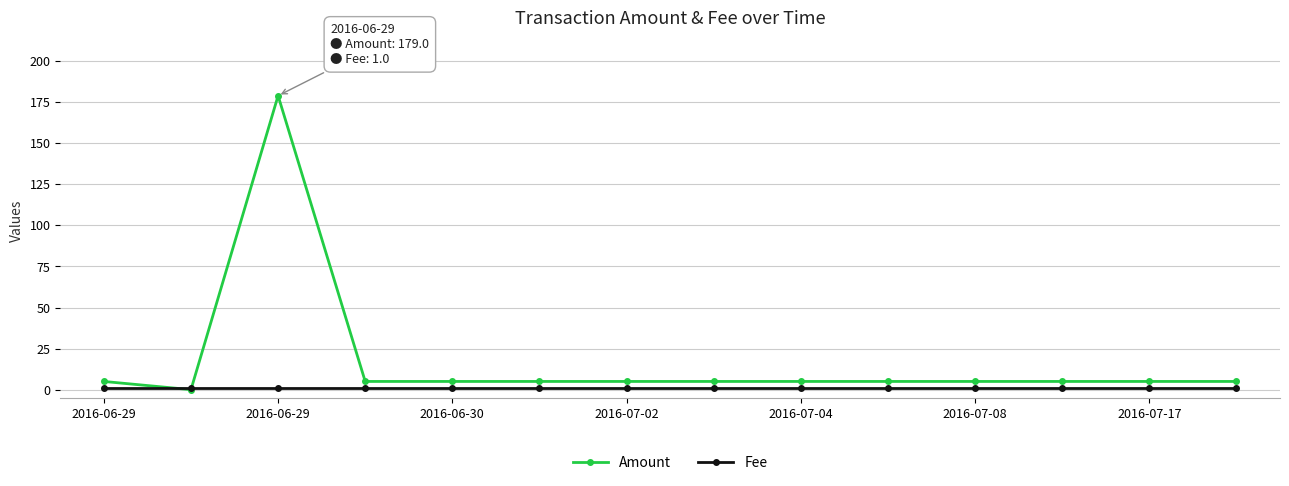

How many times do Fee and Amount cross each other?

2